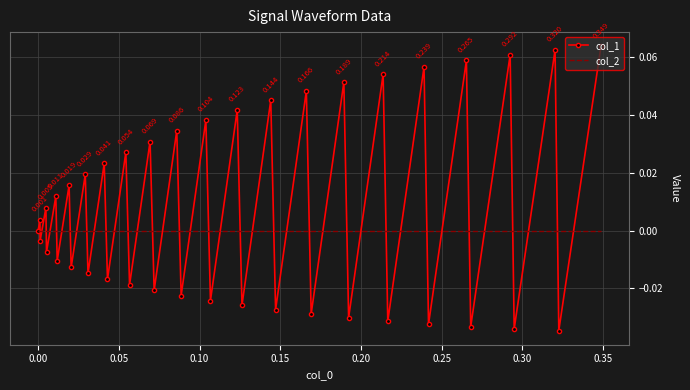

At how many categories does at least one series exceed 0?

20